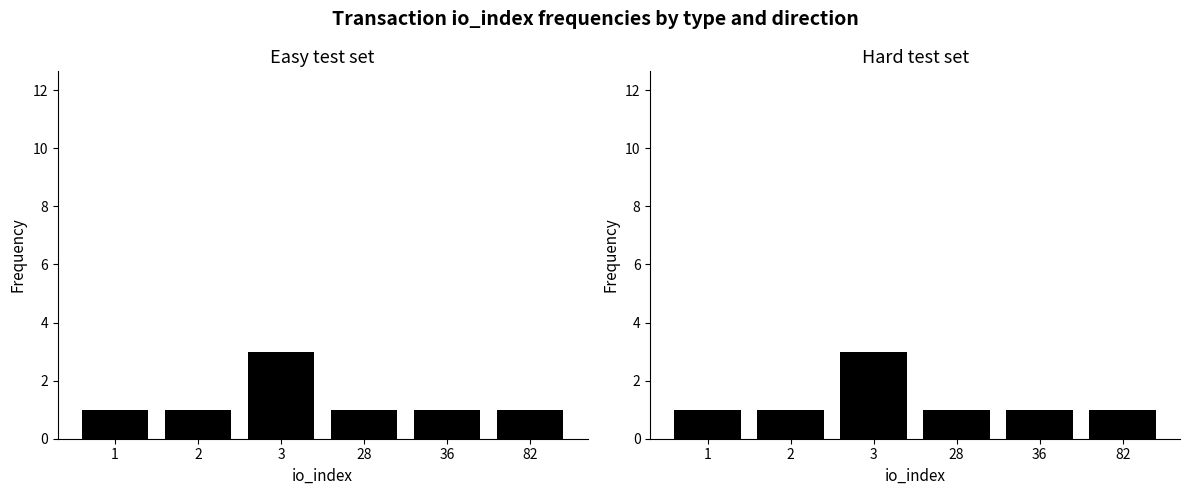

What is the value of the direction=-1 bar at the 3rd from the left?

3